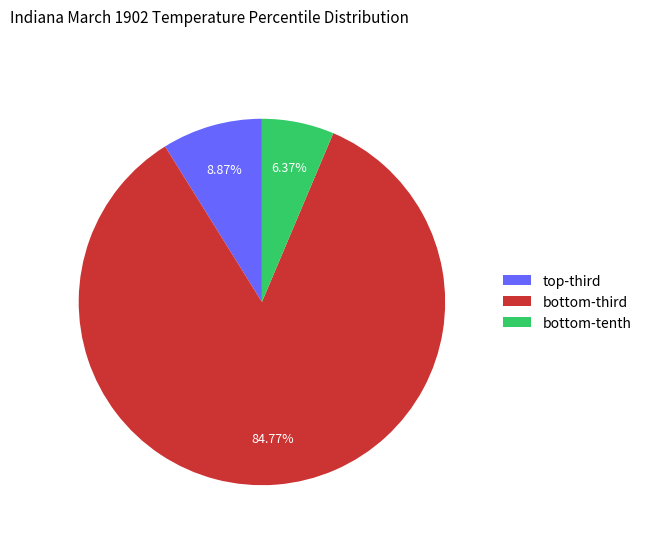

Which category accounts for the majority?

bottom-third